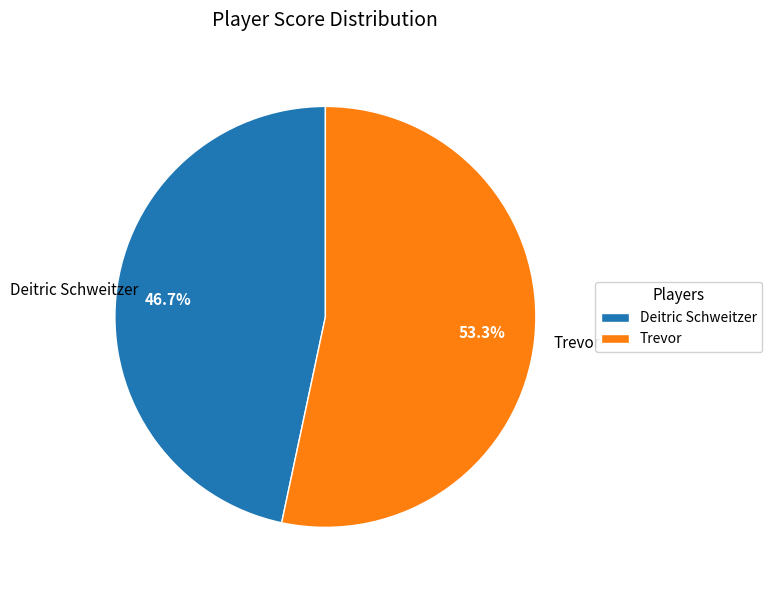

Which category has the smallest portion of the pie?

Deitric Schweitzer